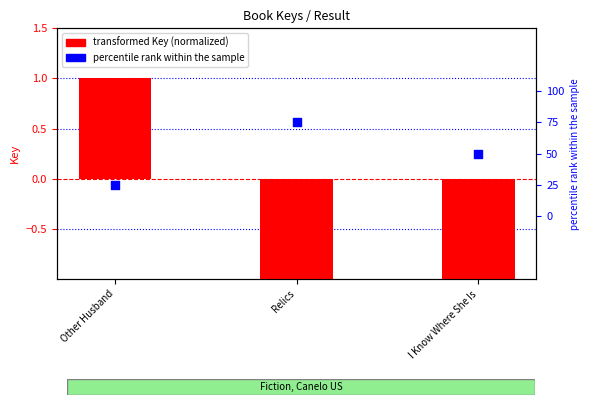

At how many categories does at least one series exceed 67?

1